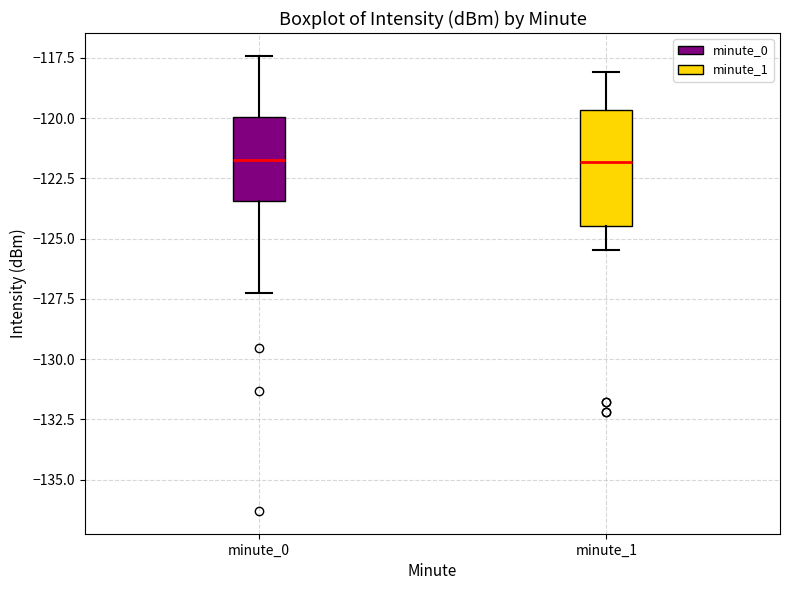

Reading left to right, transcribe this box plot: for each box, give where its median line is, the range the box spans, and where its two whiskers end, as read against the y-axis. The values are not printed on the chart, so give them approximately, as read against the axis.

minute_0: median -122.0, box -123.5 to -120.0, whiskers -127.5 to -117.5
minute_1: median -122.0, box -124.5 to -119.5, whiskers -125.5 to -118.0